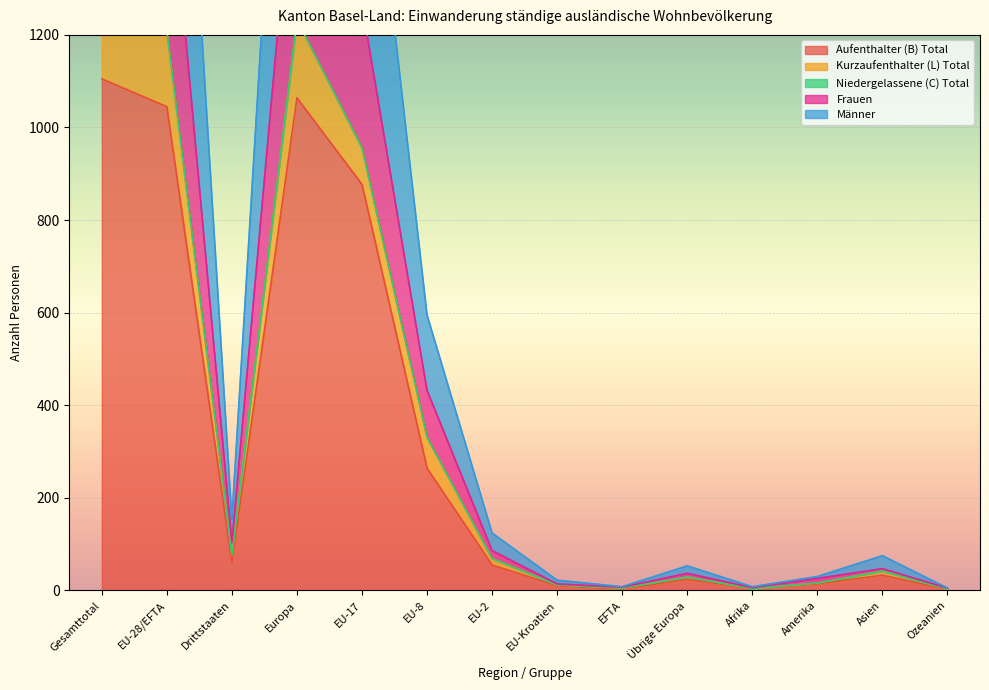

What position from the right is EU-17?

10